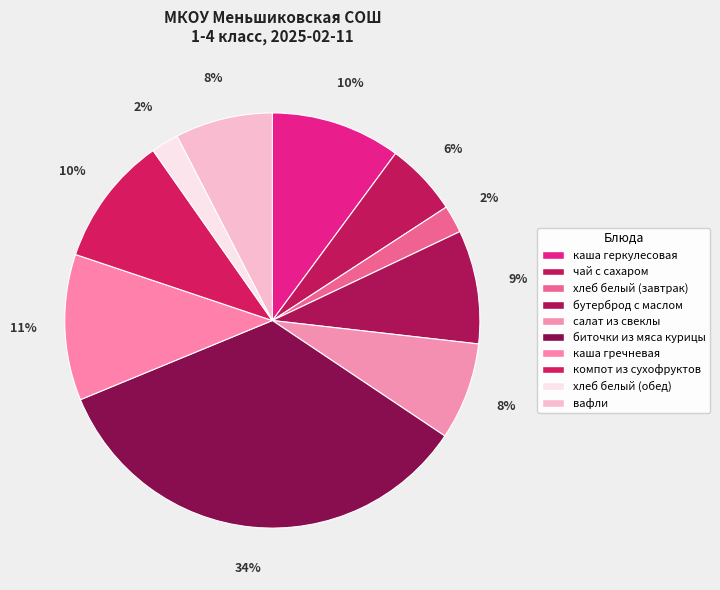

Is it true that вафли is 1% of the pie?

False